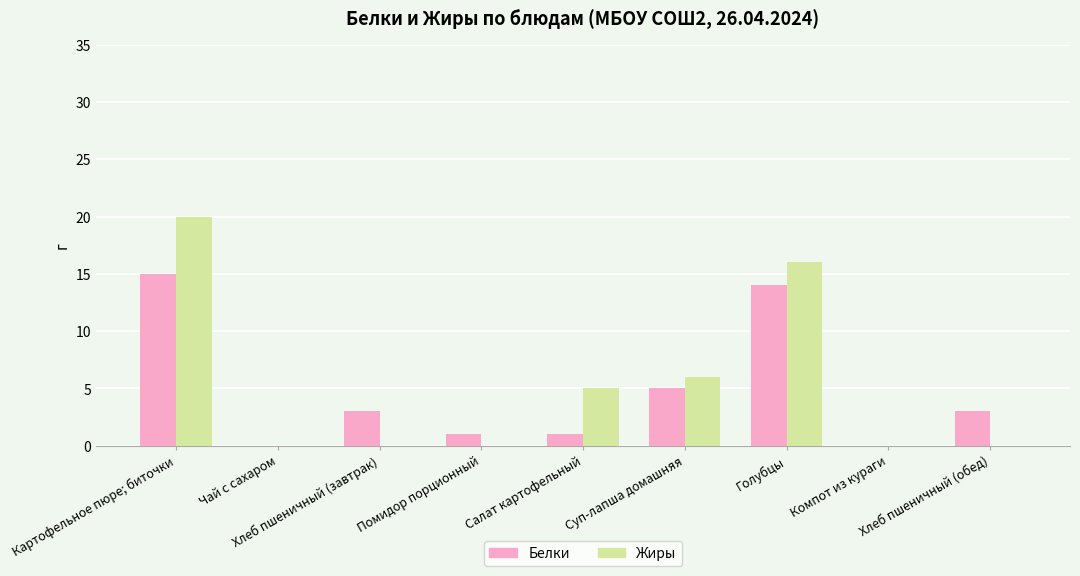

What is the total value across all series at Хлеб пшеничный (обед)?

3